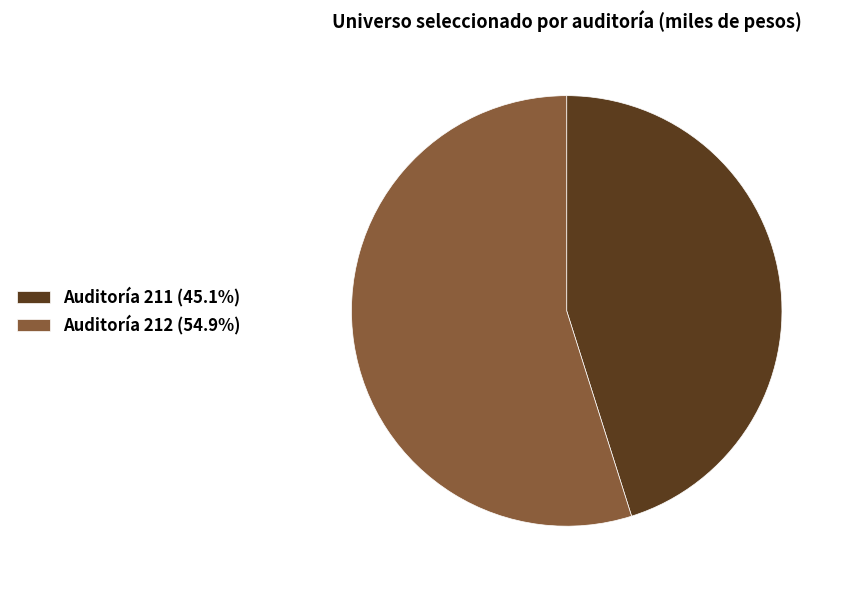

What is the ratio of the value at Auditoría 212 (54.9%) to the value at Auditoría 211 (45.1%)?

1.2